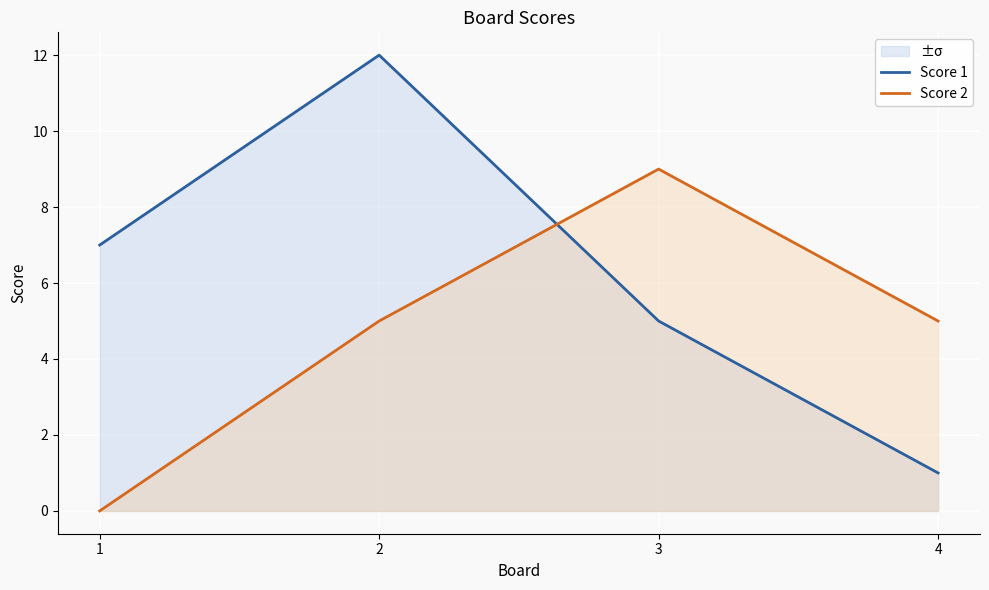

Count the number of categories in the chart.

4